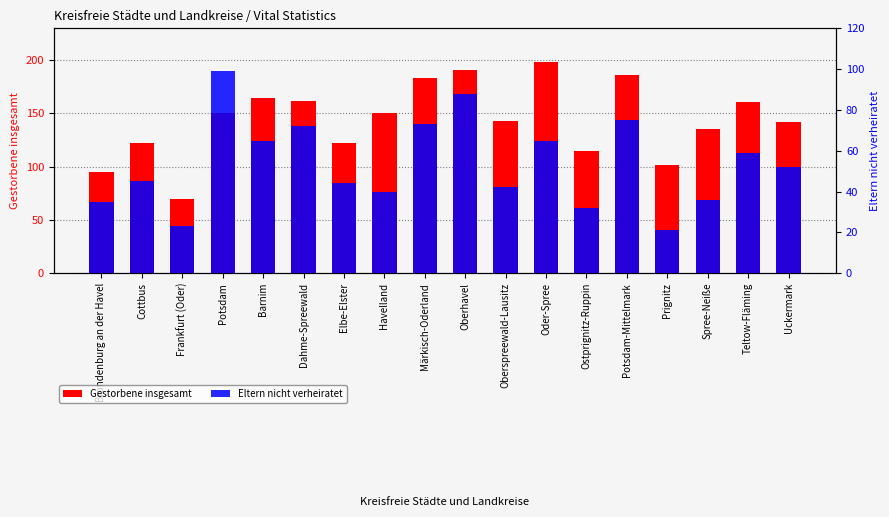

How many values in the Gestorbene insgesamt series are below 150?

9